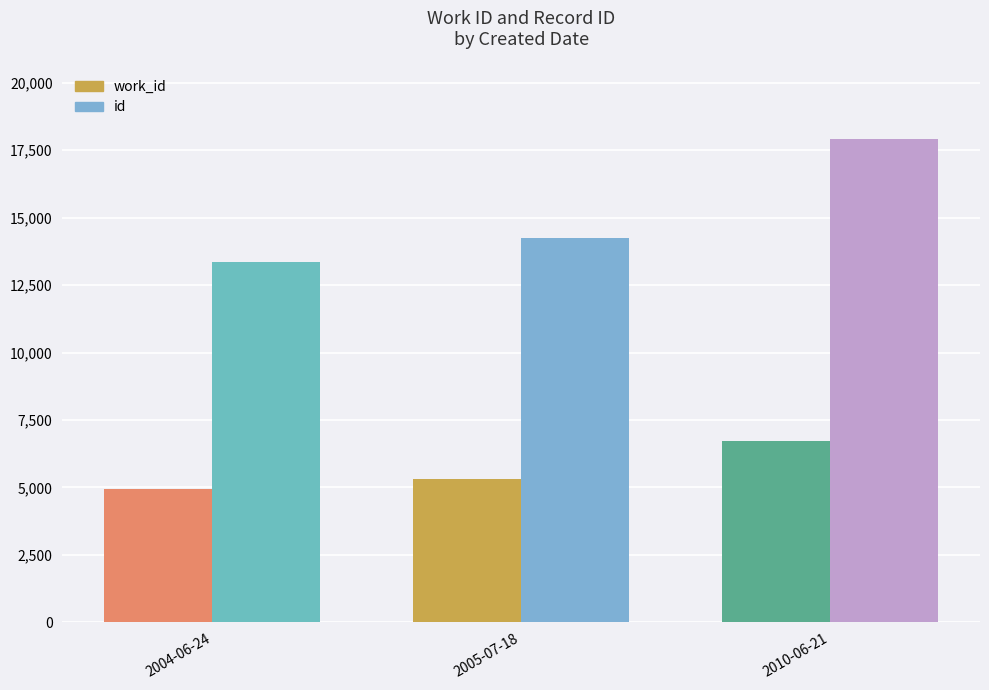

Does the chart contain any negative values?

No